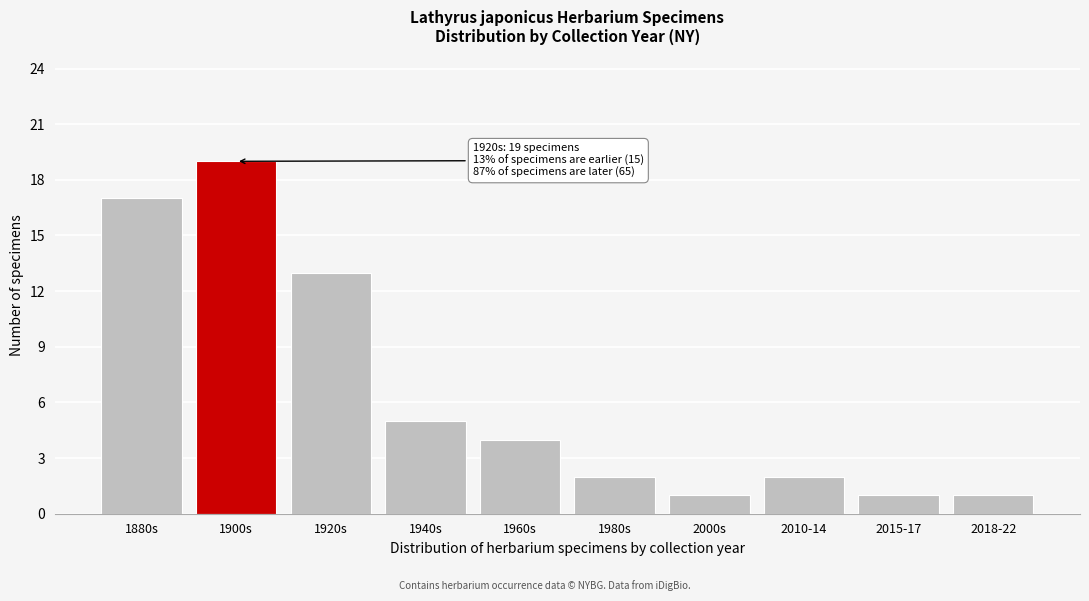

Reading left to right, list all the values displayed in this chart.

17	19	13	5	4	2	1	2	1	1